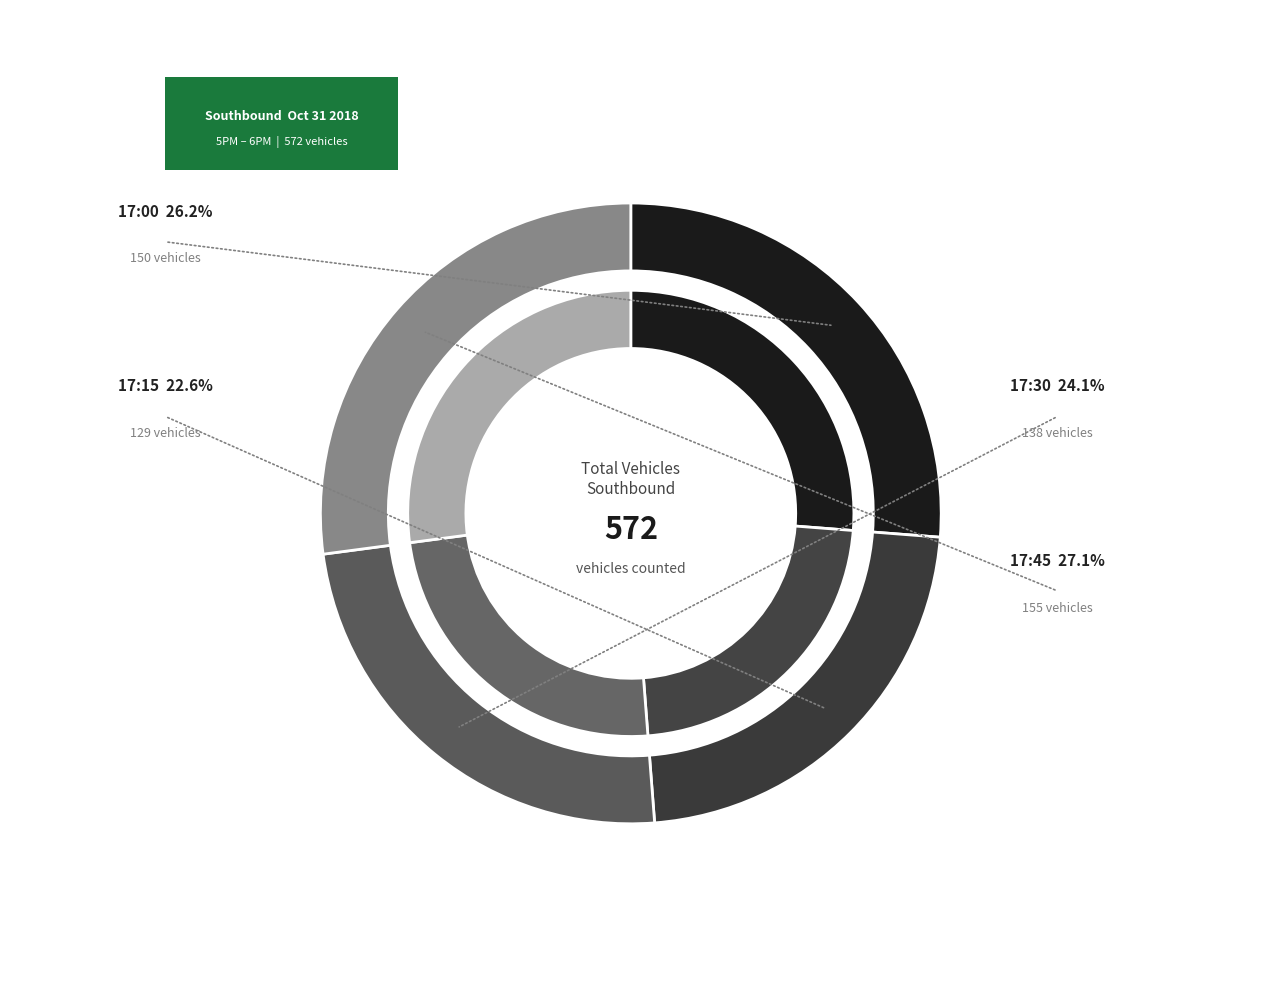

How many slices are in this pie chart?

4